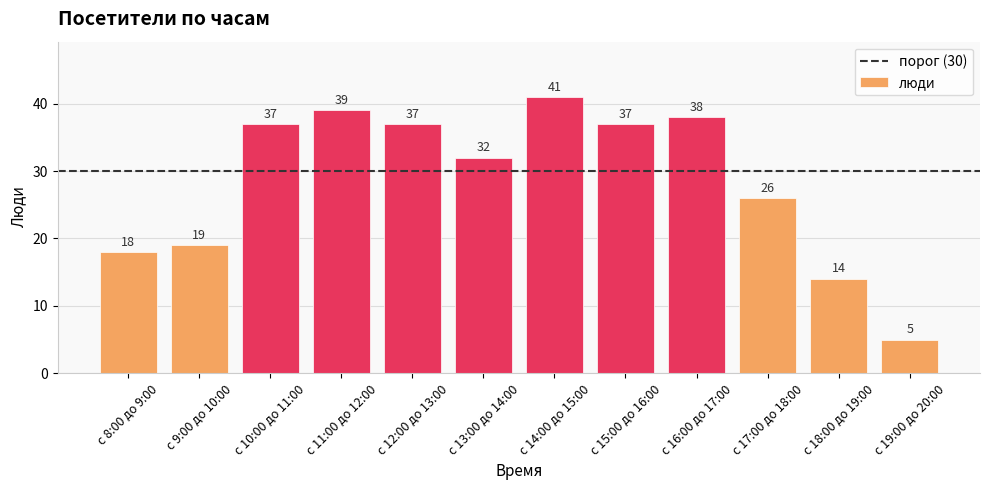

What is the change in value from с 8:00 до 9:00 to с 18:00 до 19:00?

-4